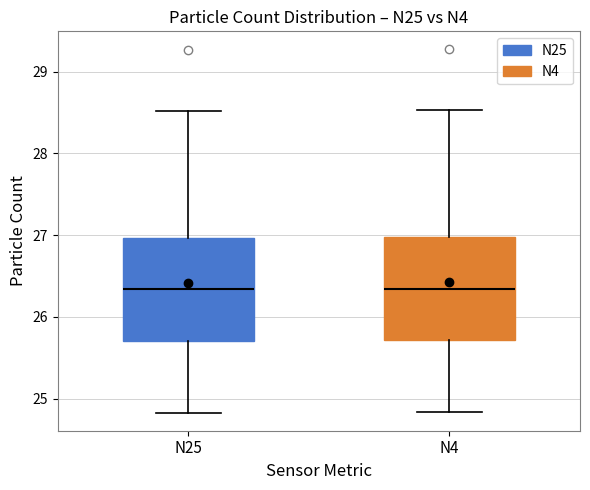

Reading left to right, read every box against the y-axis: the position of its median line, the range the box covers, and the ends of its whiskers. The values are not printed on the chart, so give them approximately, as read against the axis.

N25: median 26.3, box 25.7 to 27.0, whiskers 24.8 to 28.5
N4: median 26.3, box 25.7 to 27.0, whiskers 24.8 to 28.5